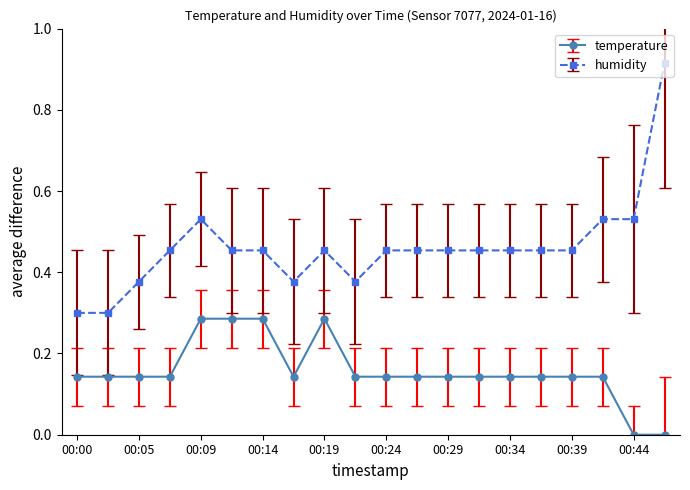

At how many categories does at least one series exceed 0?

20